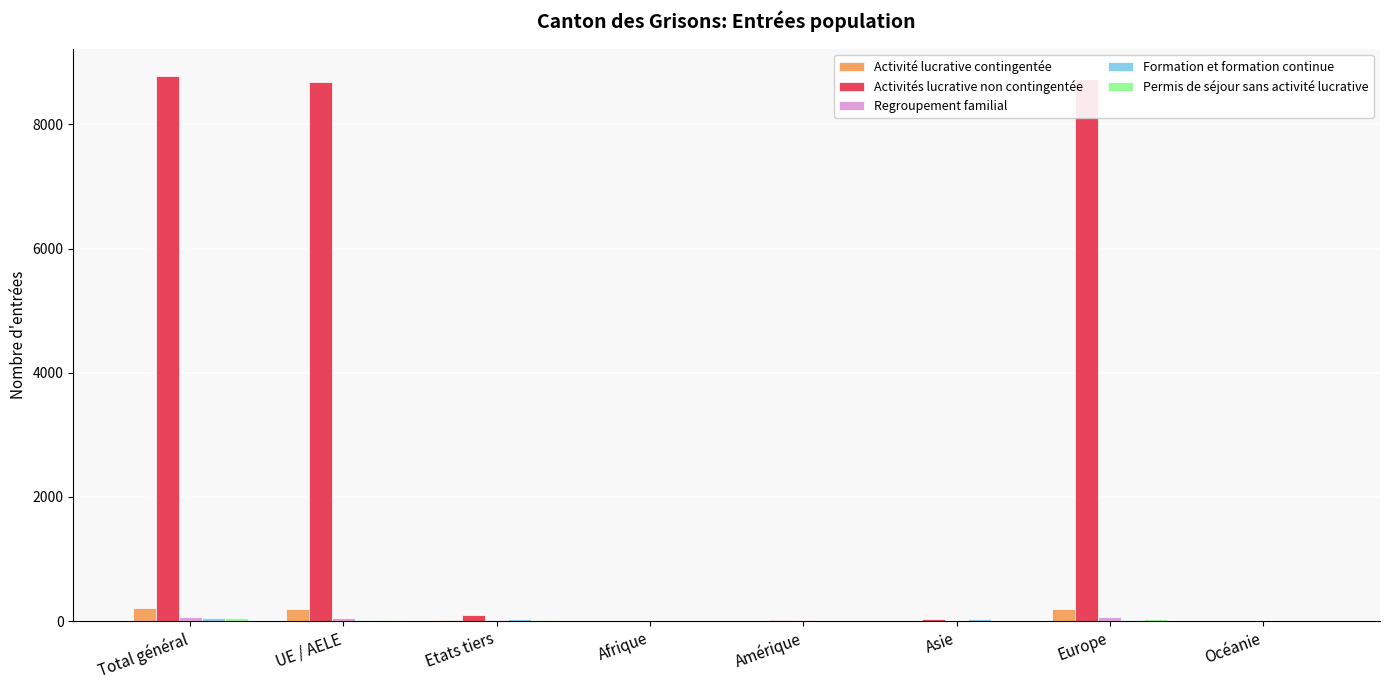

Which series has the largest total across all categories?

Activités lucrative non contingentée